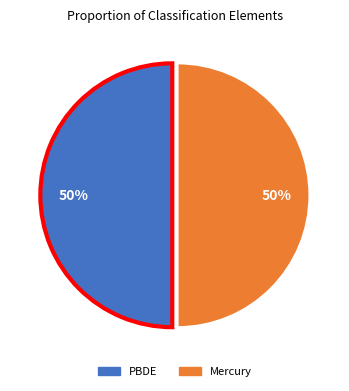

To the nearest percent, what is the average slice percentage?

50%